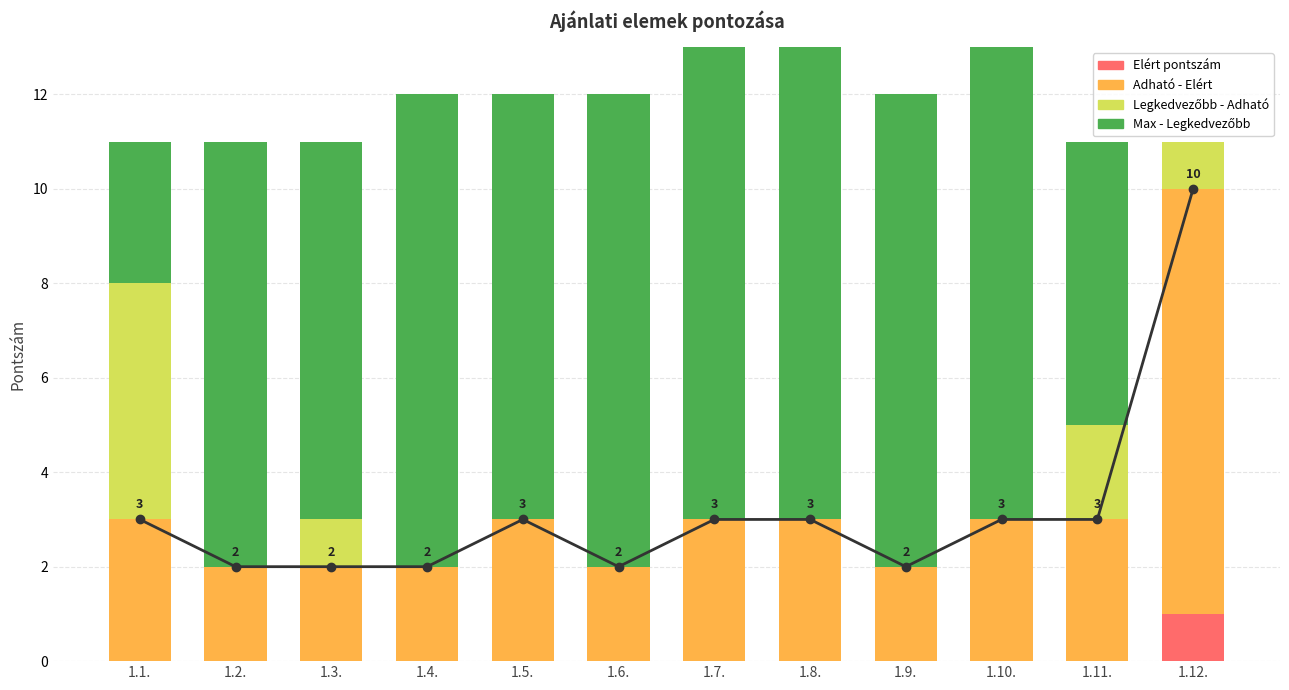

What is the total value across all series at 1.3.?

11